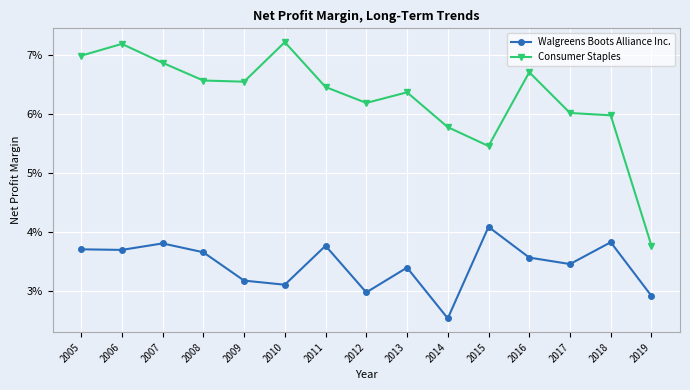

At how many categories does at least one series exceed 0?

15